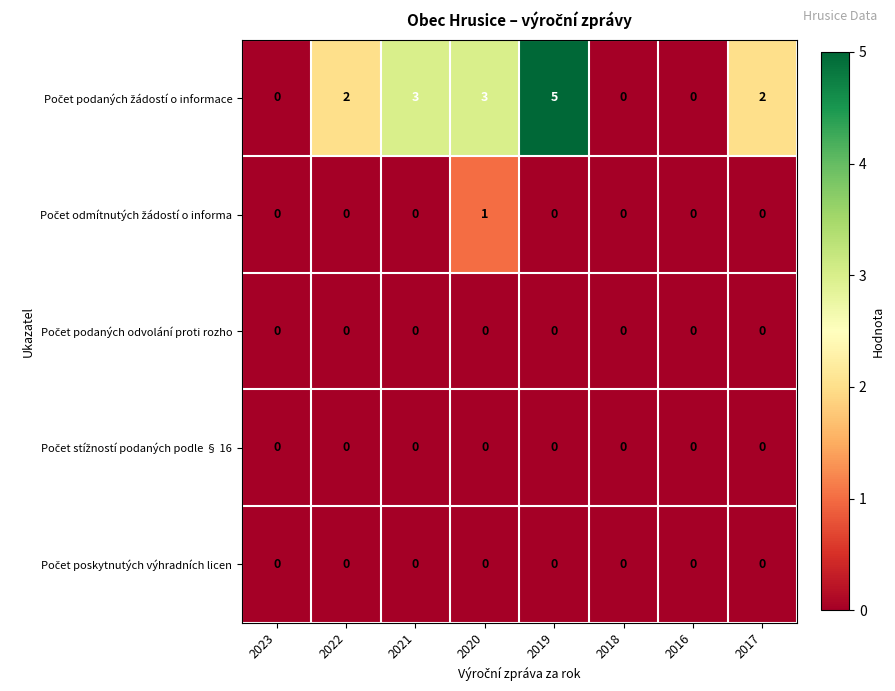

How many series are shown in this chart?

5